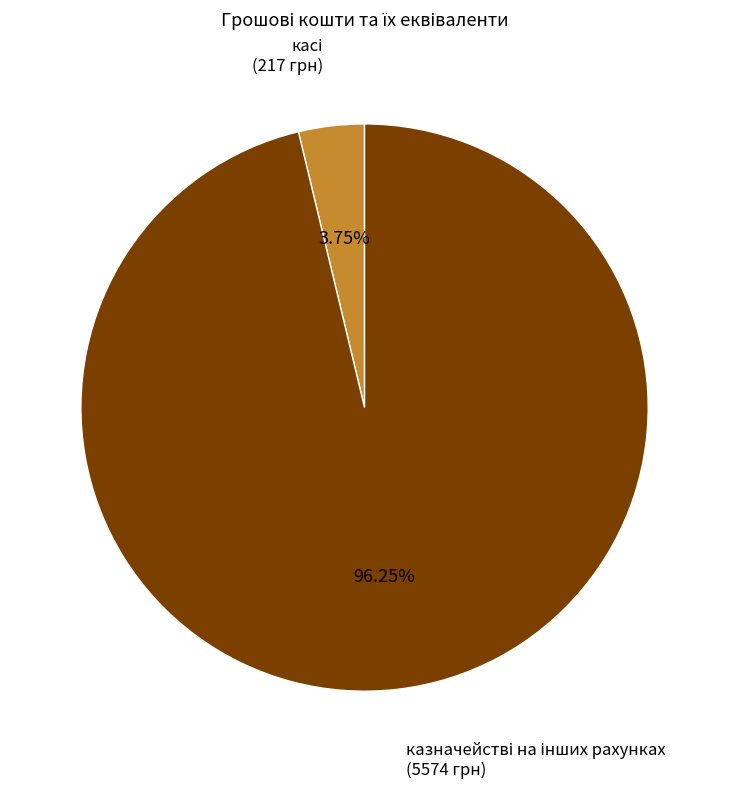

Is there a majority slice in this chart?

Yes